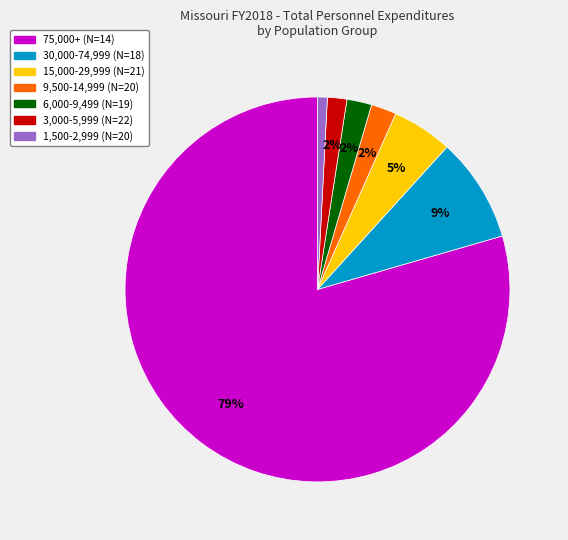

Approximately how many times larger is the value at 15,000-29,999 (N=21) compared to 30,000-74,999 (N=18)?

0.6